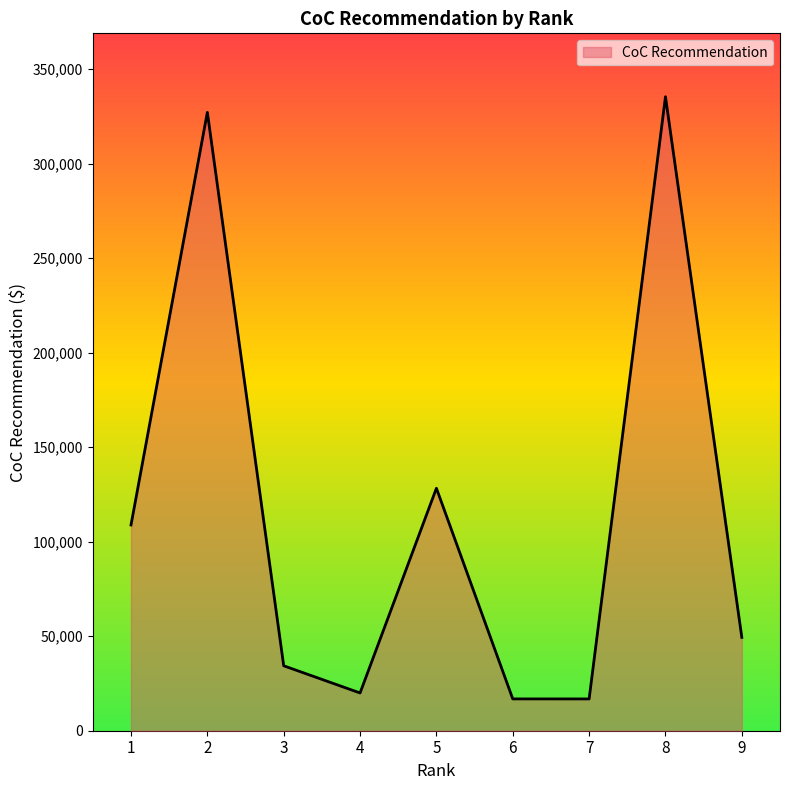

How many lines are shown in the chart?

1